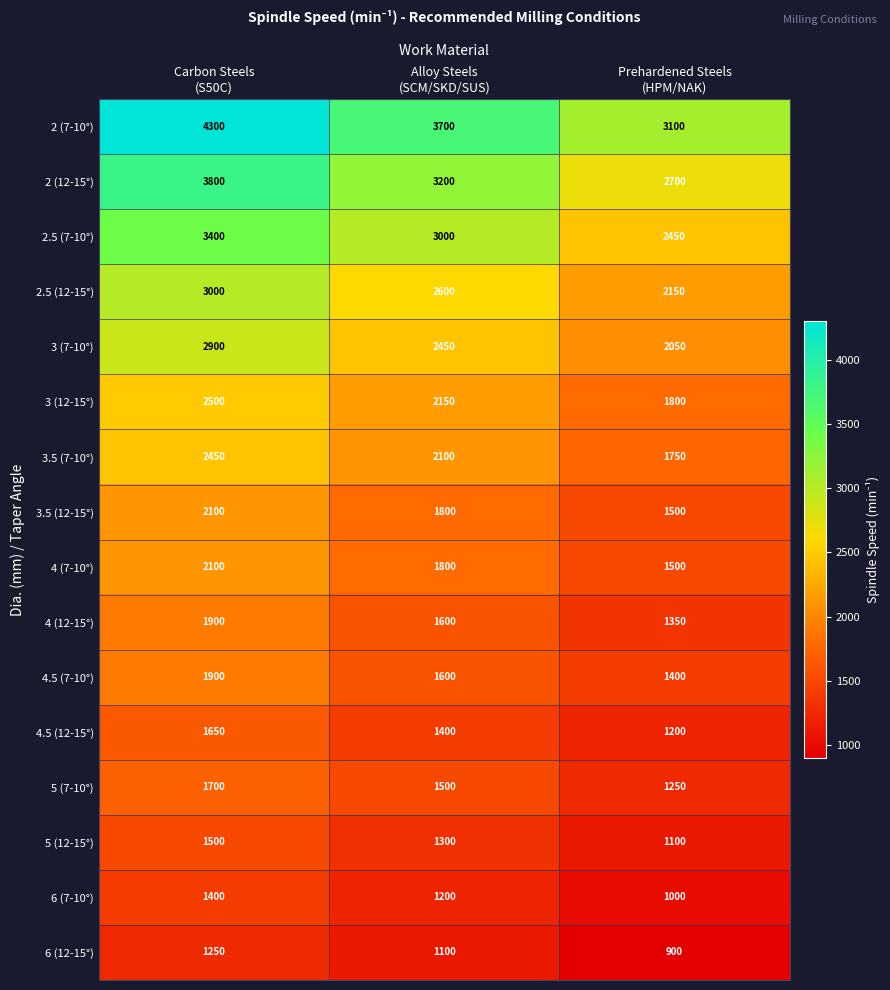

What is the minimum value shown in the chart?

900